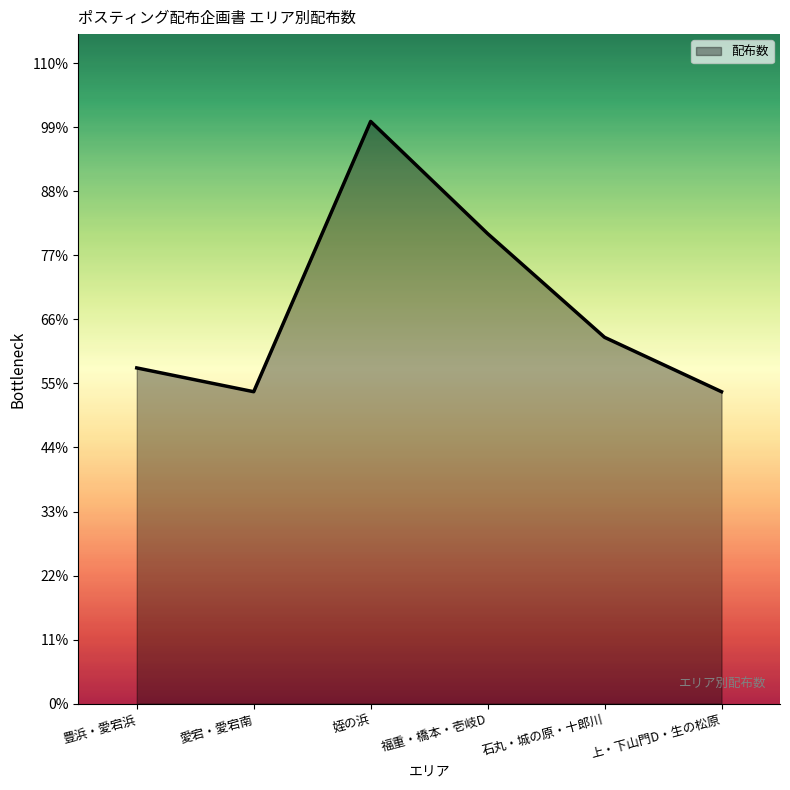

Reading left to right, list all the values displayed in this chart.

3950	3670	6850	5530	4310	3670